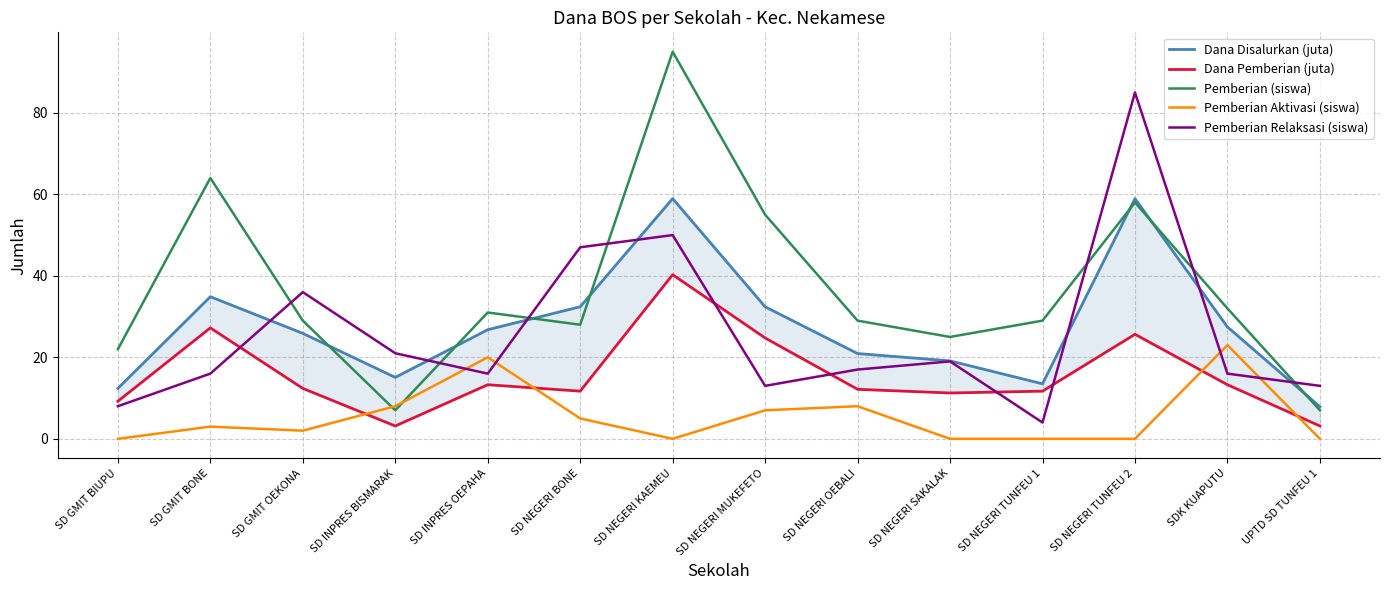

What is the spread (max minus min) of values at SD GMIT BIUPU?

22.0